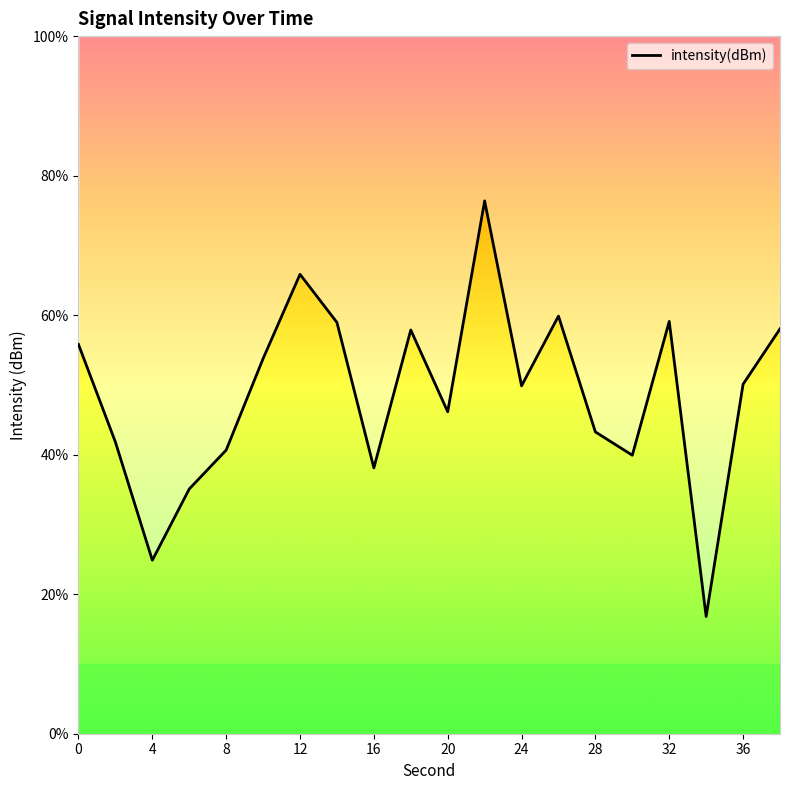

How many lines are shown in the chart?

1